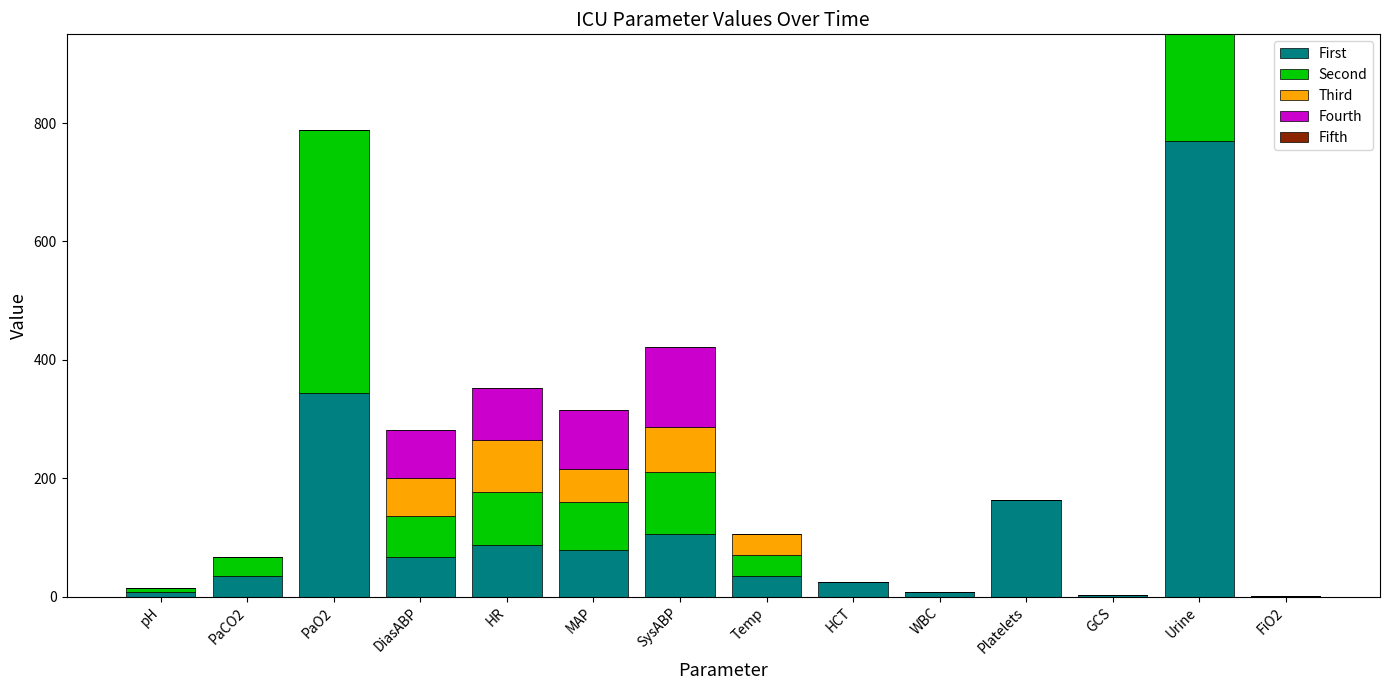

What is the maximum value for First?

770.0